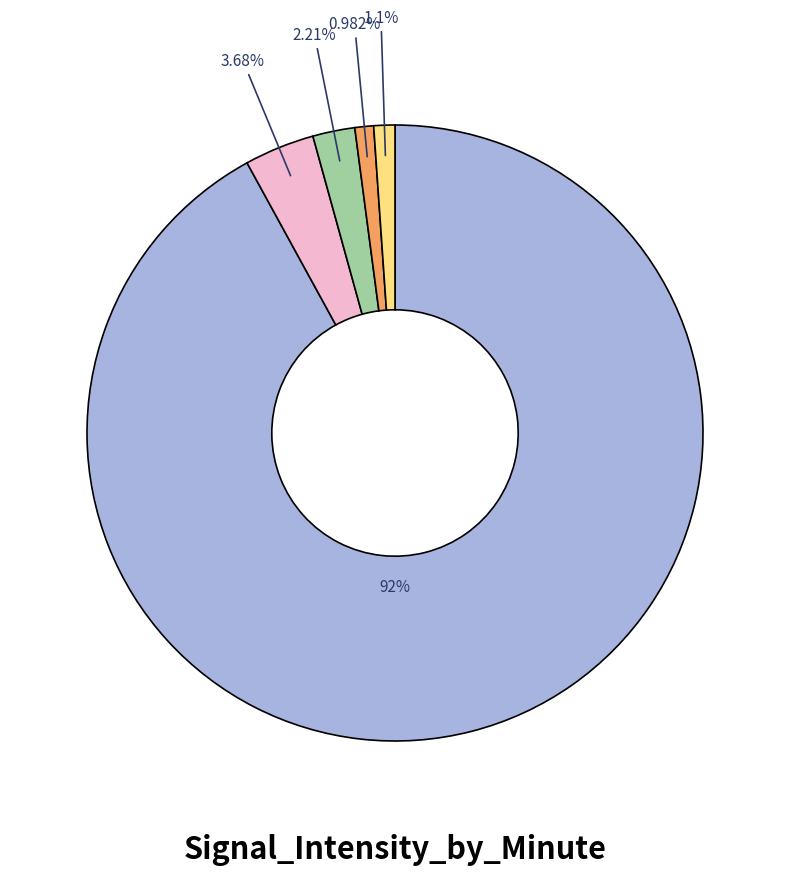

Count the number of slices in the pie.

5